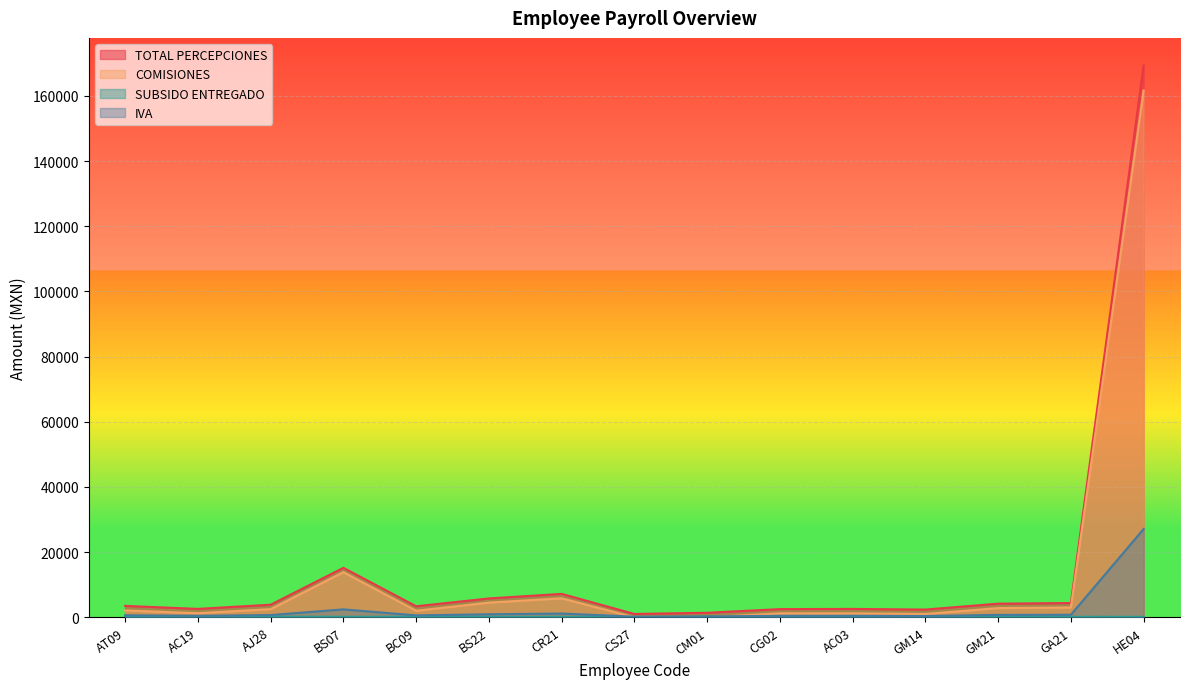

What is the label of the 8th point from the right?

CS27